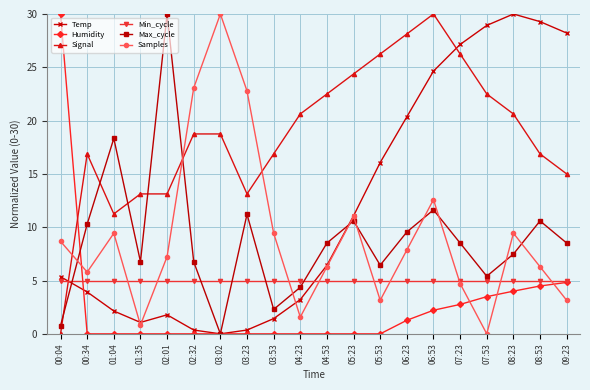

True or false: Max_cycle has a value of 11.2 at 05:53.

False